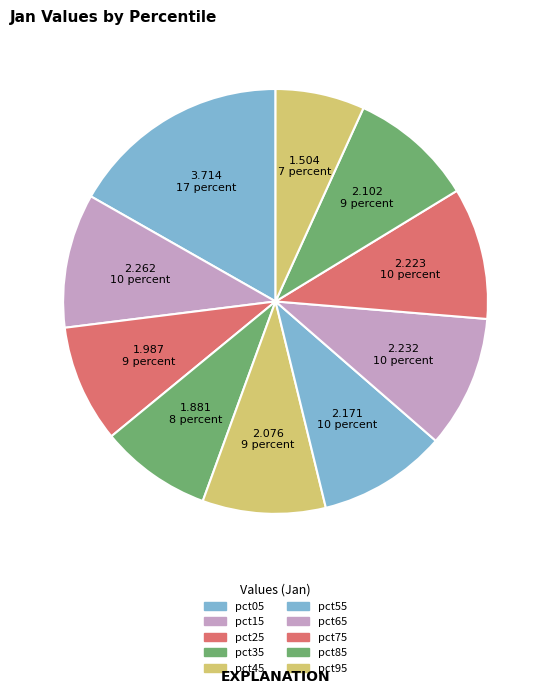

How many slices are in this pie chart?

10